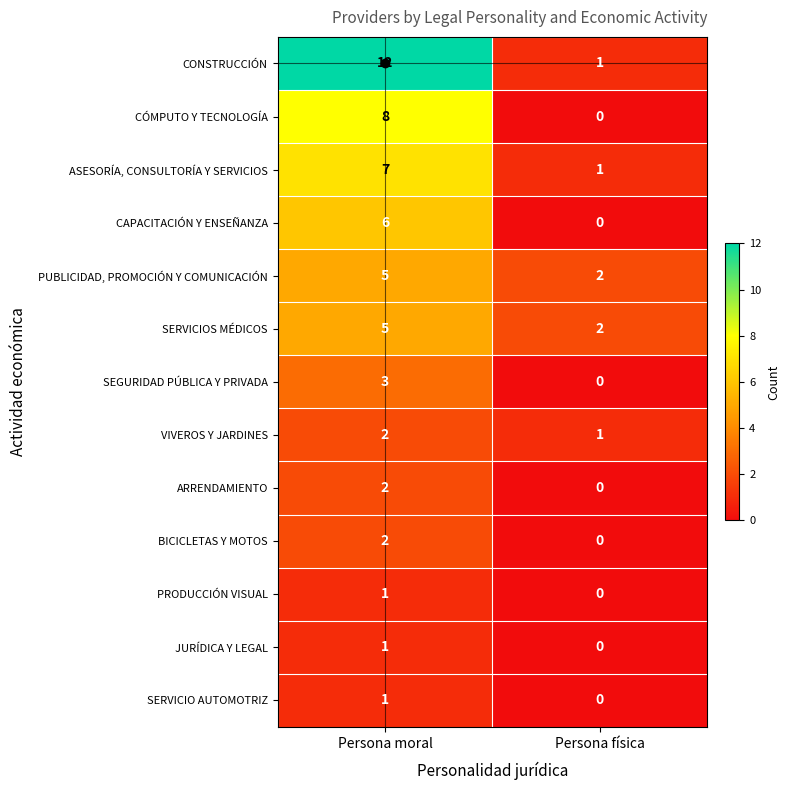

At how many categories does at least one series exceed 0?

2